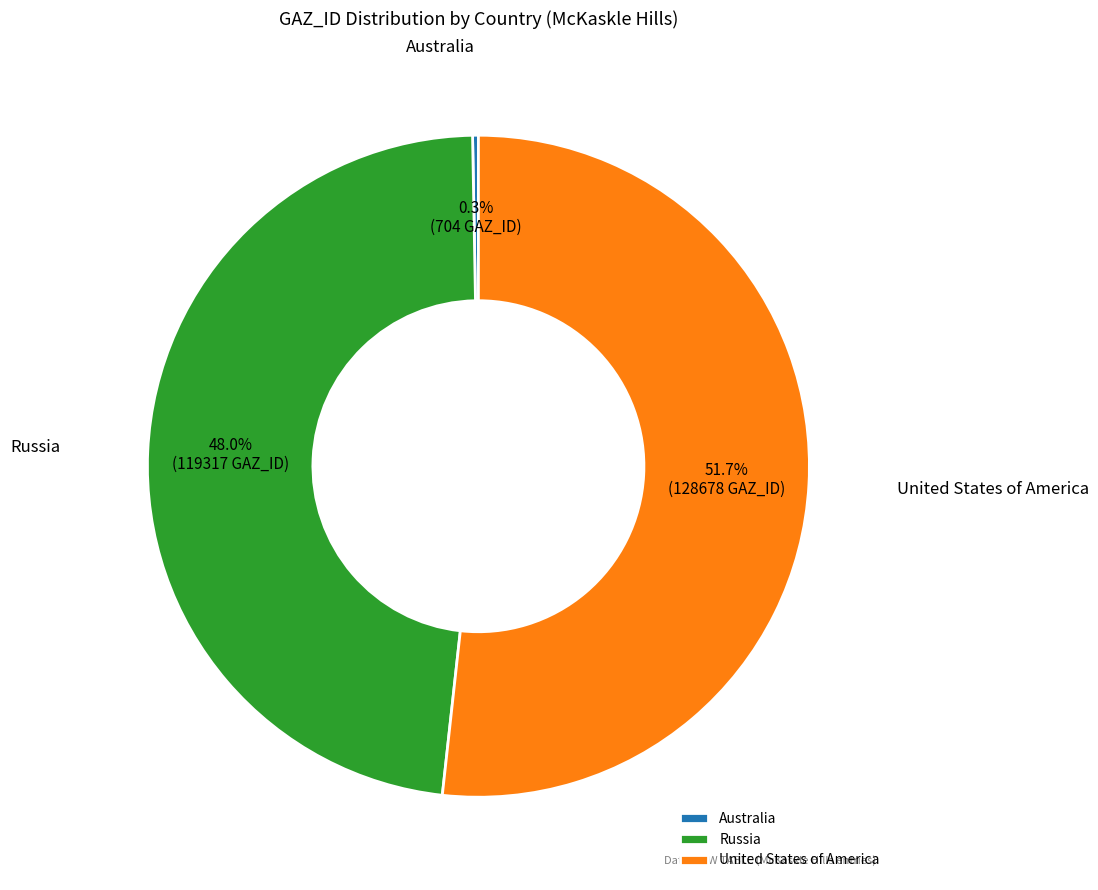

What percentage is NOT represented by Australia?

99.7%